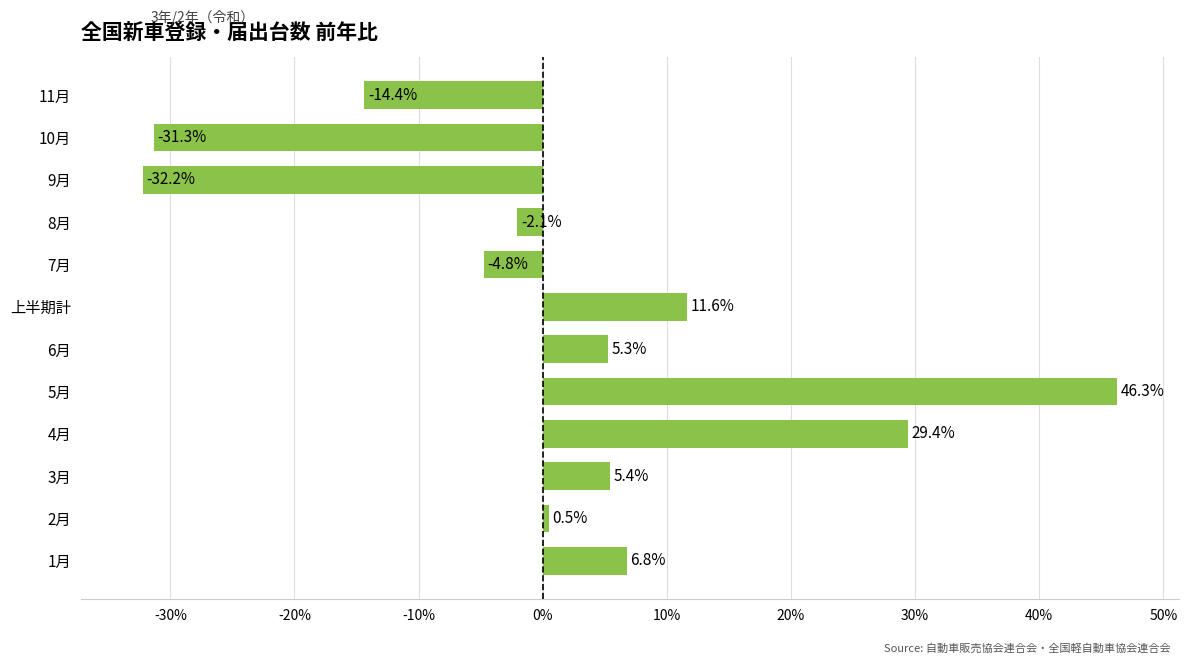

Where is the data nearest to the value 7?

1月